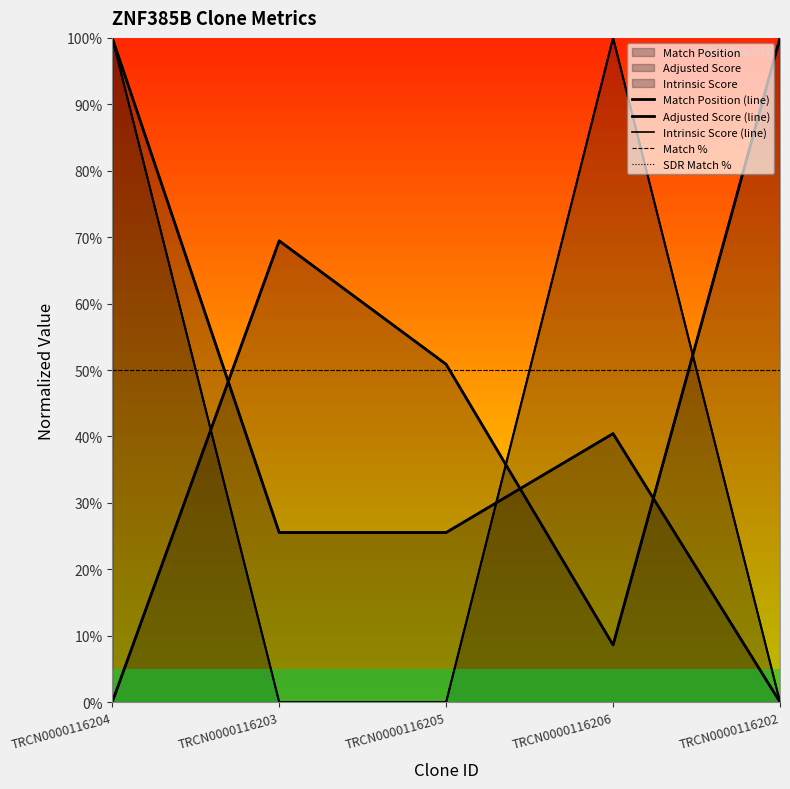

Read the Match Position (line) value at TRCN0000116205.

50.9